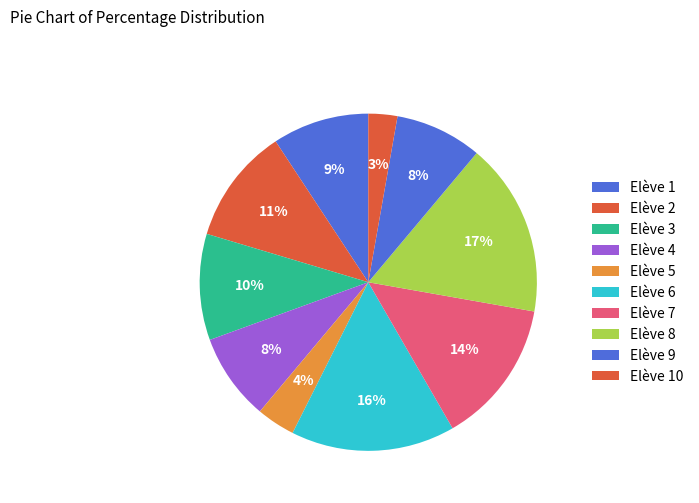

Is it true that Elève 4 is 1% of the pie?

False